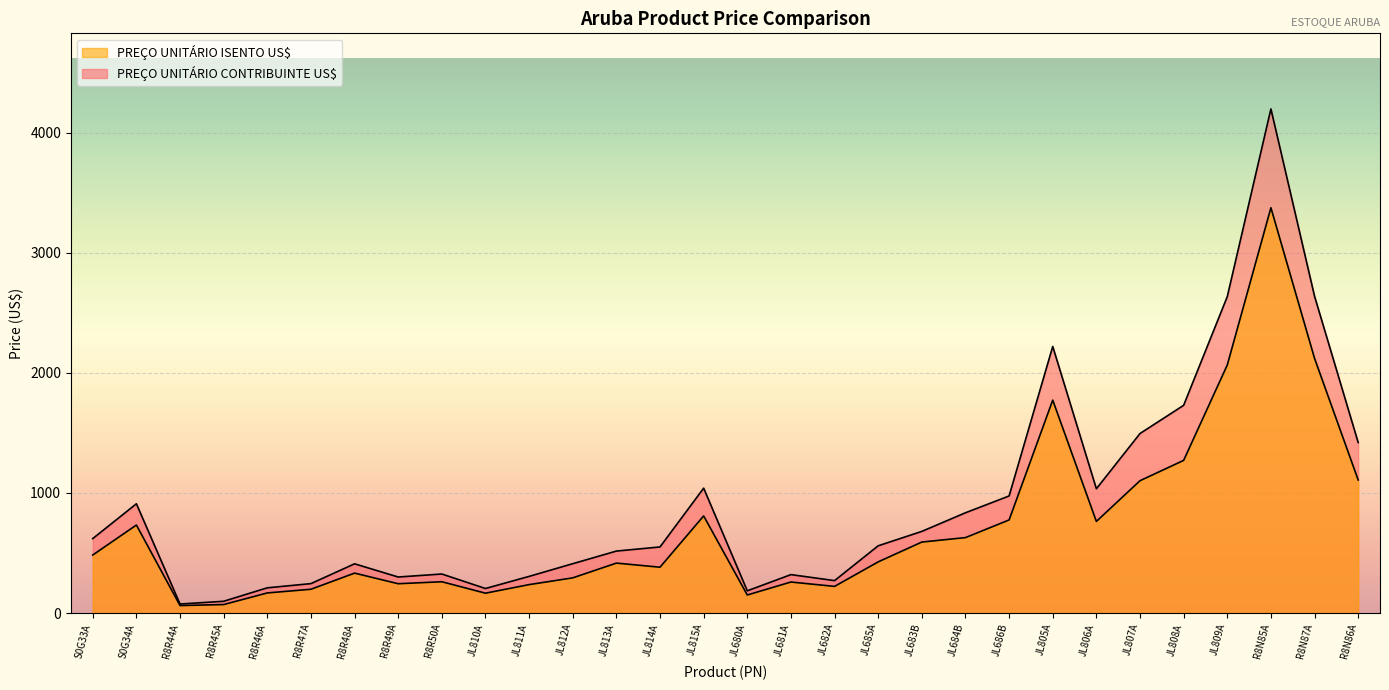

What is the maximum value shown in the chart?

4198.0